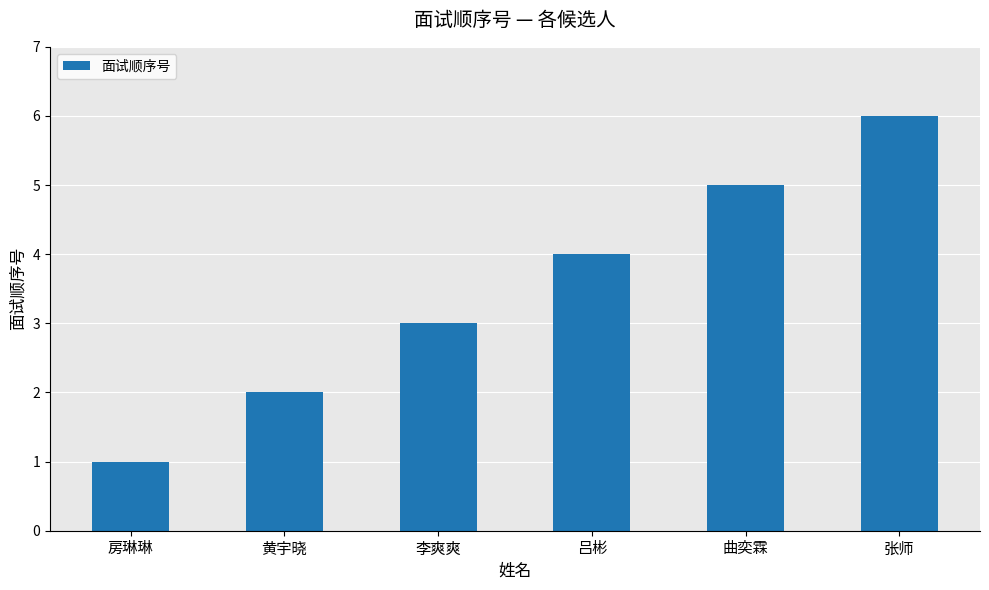

Read the value at 张师.

6